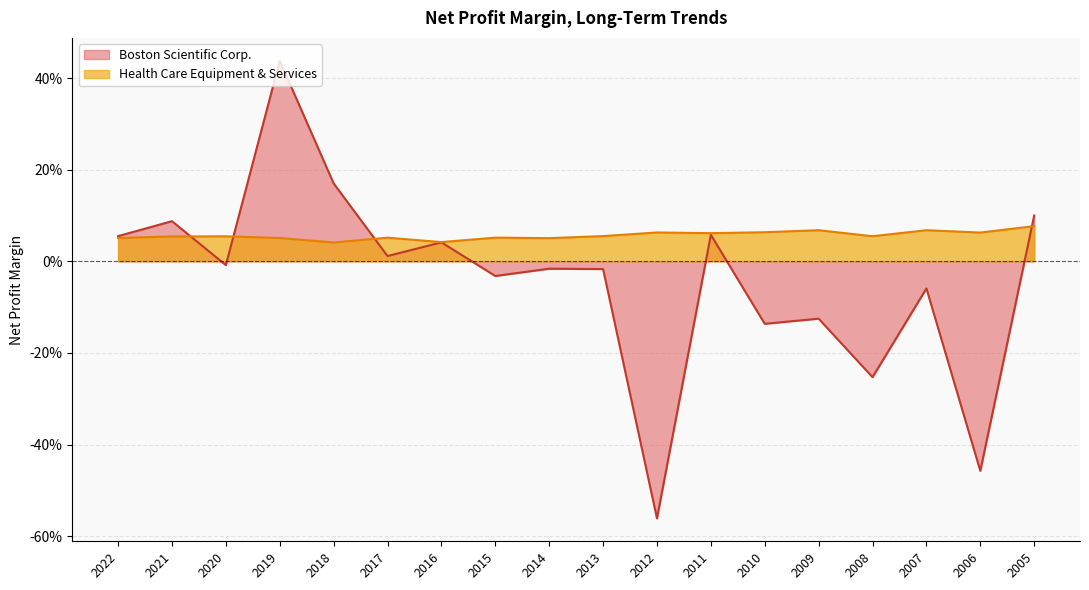

Between which two adjacent categories do Boston Scientific Corp. and Health Care Equipment & Services first intersect?

2021 and 2020